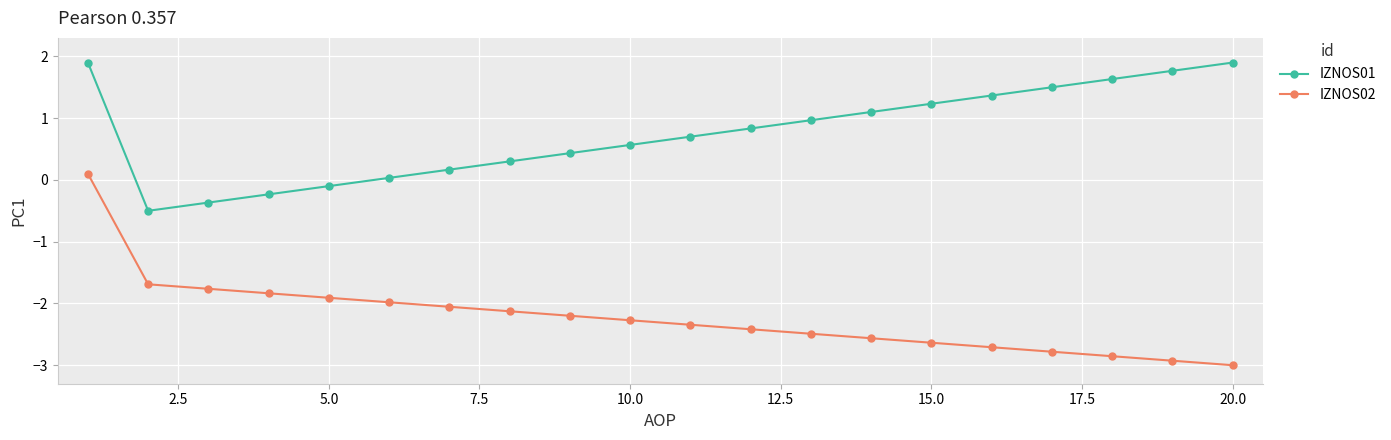

How many values in IZNOS02 are above zero?

1